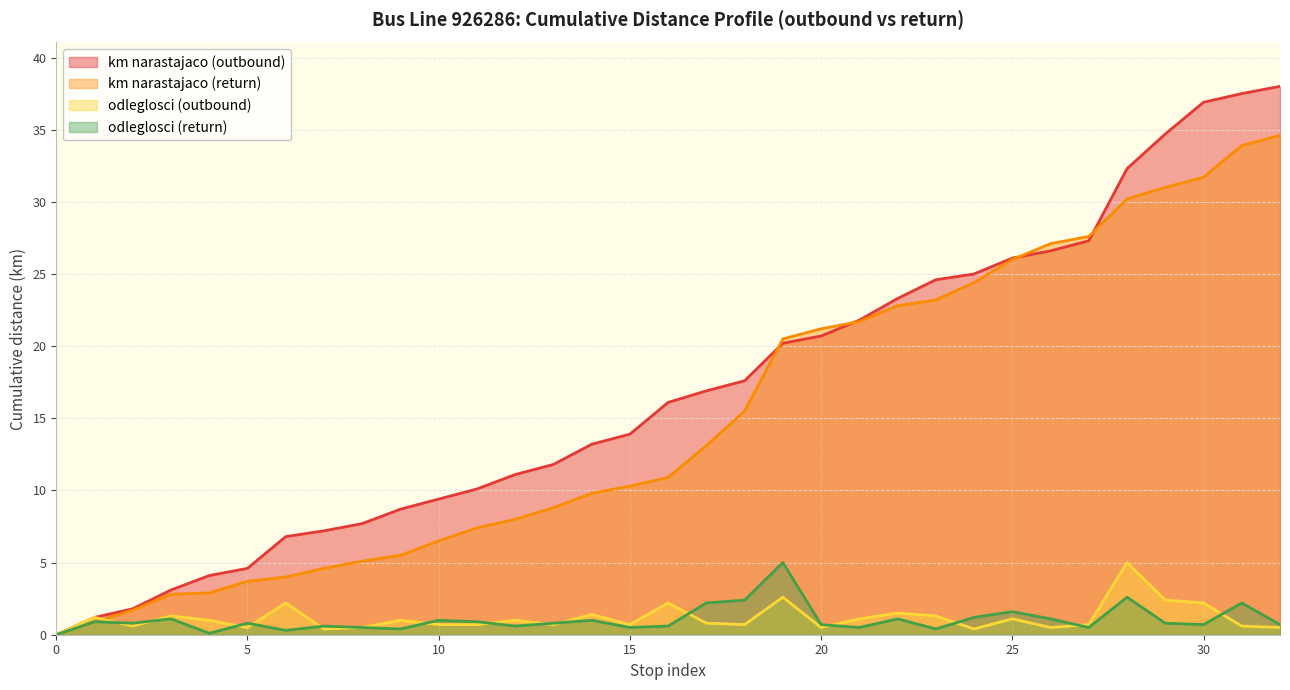

Count the number of data series in this chart.

4